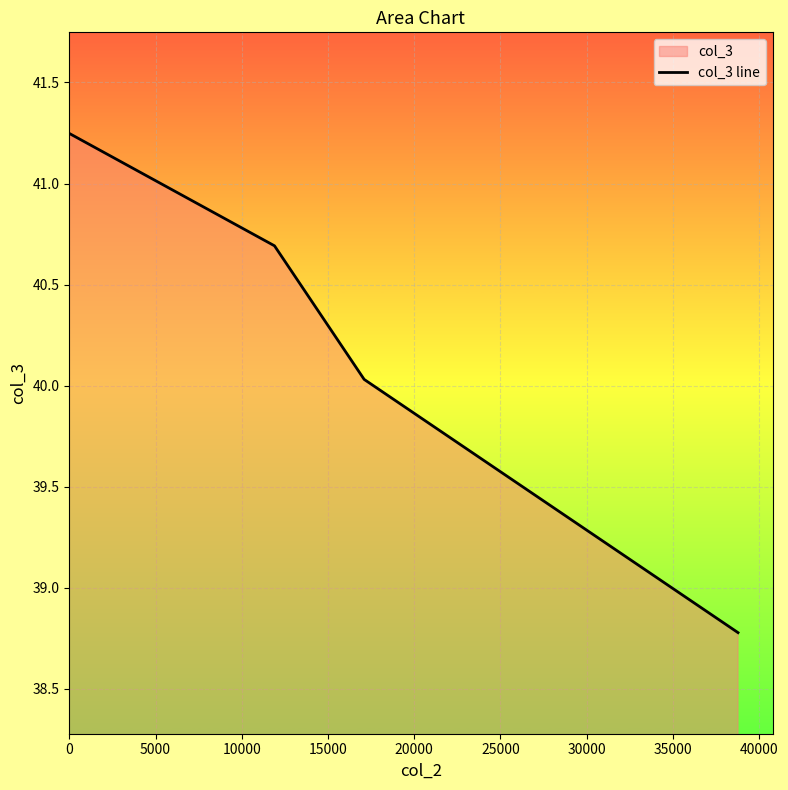

Does the chart display data point markers on the line(s)?

No